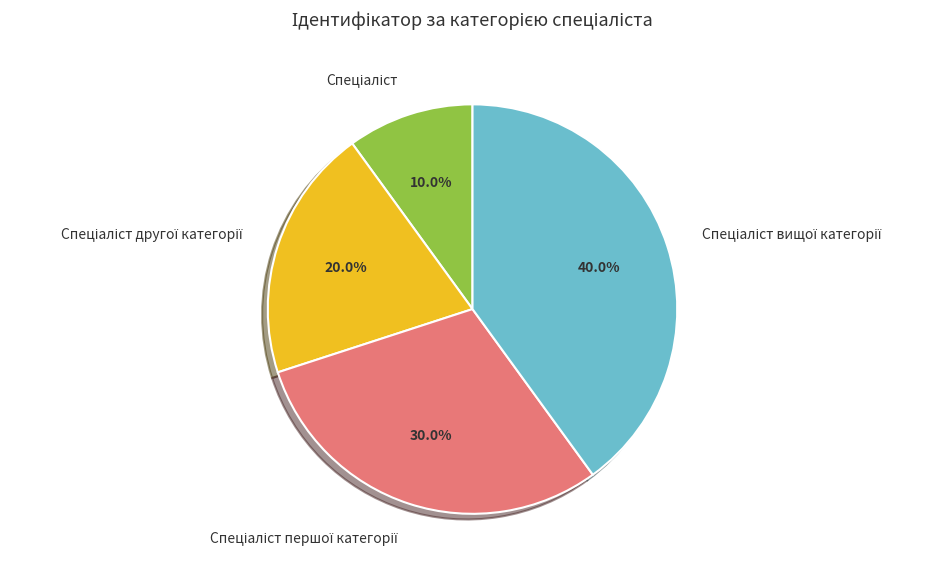

Is there a majority slice in this chart?

No